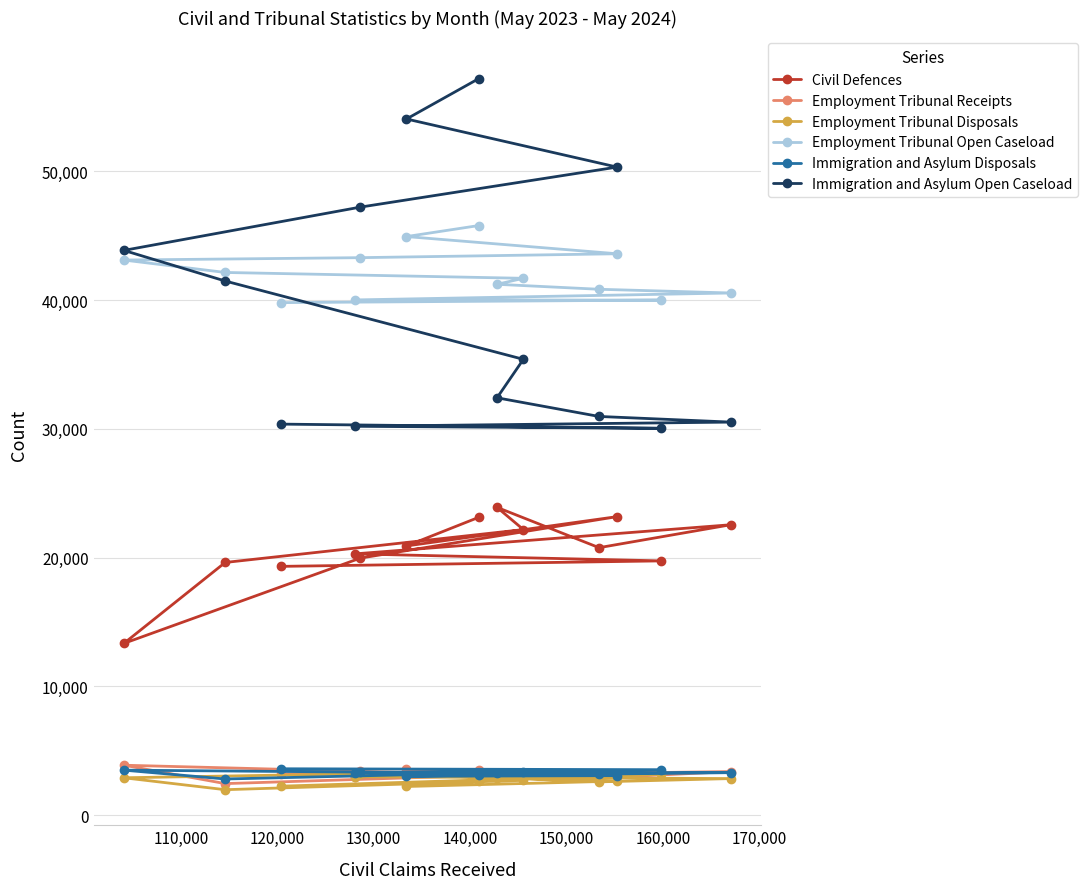

What is the difference between the maximum and second lowest values in the Employment Tribunal Open Caseload series?

5786